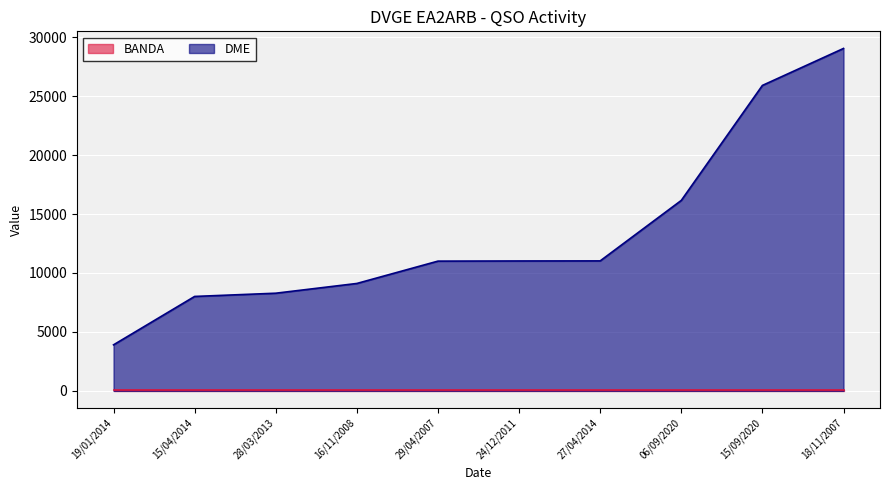

Count the number of categories in the chart.

10